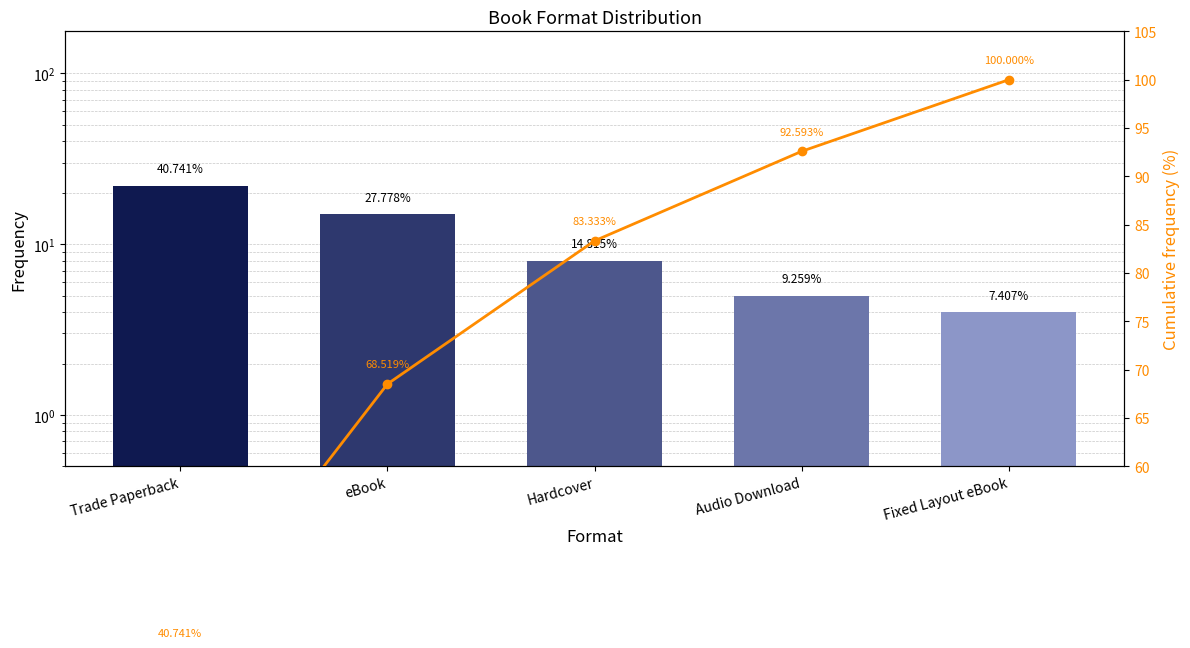

Which category has the lowest value across all series?

Fixed Layout eBook